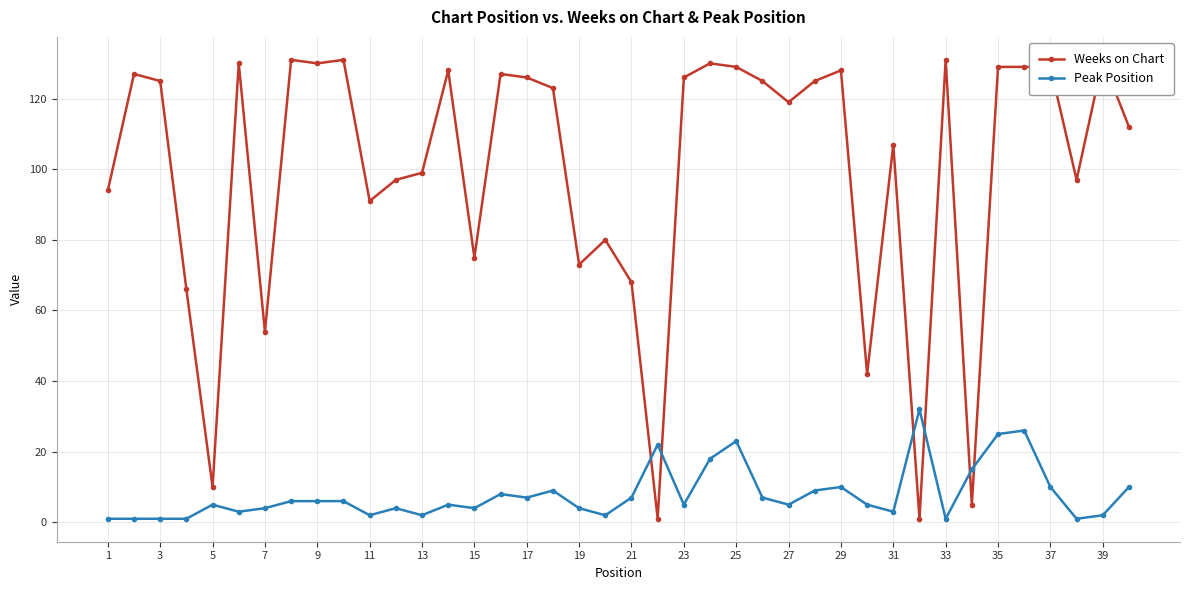

What is the difference between the second highest and second lowest values in the Peak Position series?

25